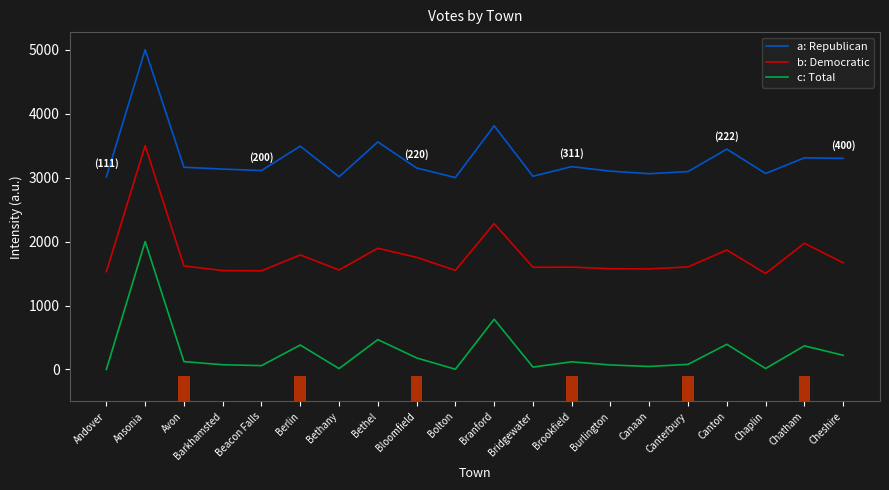

Reading left to right, what are all the values shown in this chart?

a: Republican: 3011.2	5000.0	3161.7	3132.9	3110.5	3491.6	3012.8	3557.2	3150.5	3000.0	3810.2	3020.8	3171.3	3100.9	3060.8	3094.5	3445.2	3064.1	3309.0	3301.0
b: Democratic: 1529.5	3500.0	1618.2	1546.2	1542.5	1789.9	1555.4	1895.2	1753.0	1549.9	2281.2	1597.9	1599.7	1575.7	1572.0	1603.4	1867.5	1500.0	1972.8	1668.1
c: Total: 0.0	2000.0	123.0	73.6	59.8	382.0	13.0	466.9	180.2	3.5	784.8	37.2	119.5	70.2	46.8	79.7	393.2	14.7	369.0	221.7